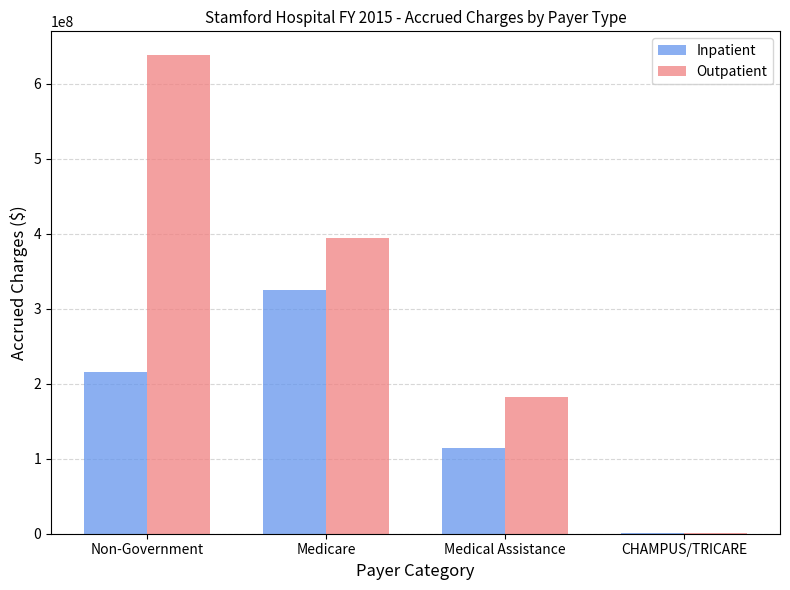

The value of Inpatient at Medicare is 465177395. True or false?

False